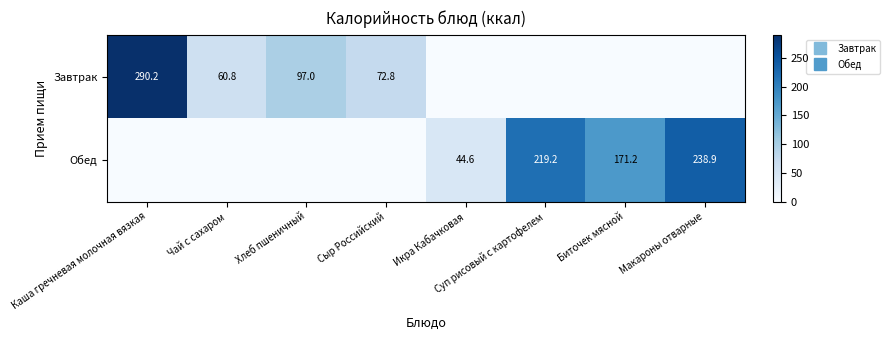

Rank the series by their maximum value, from lowest to highest.

Обед, Завтрак